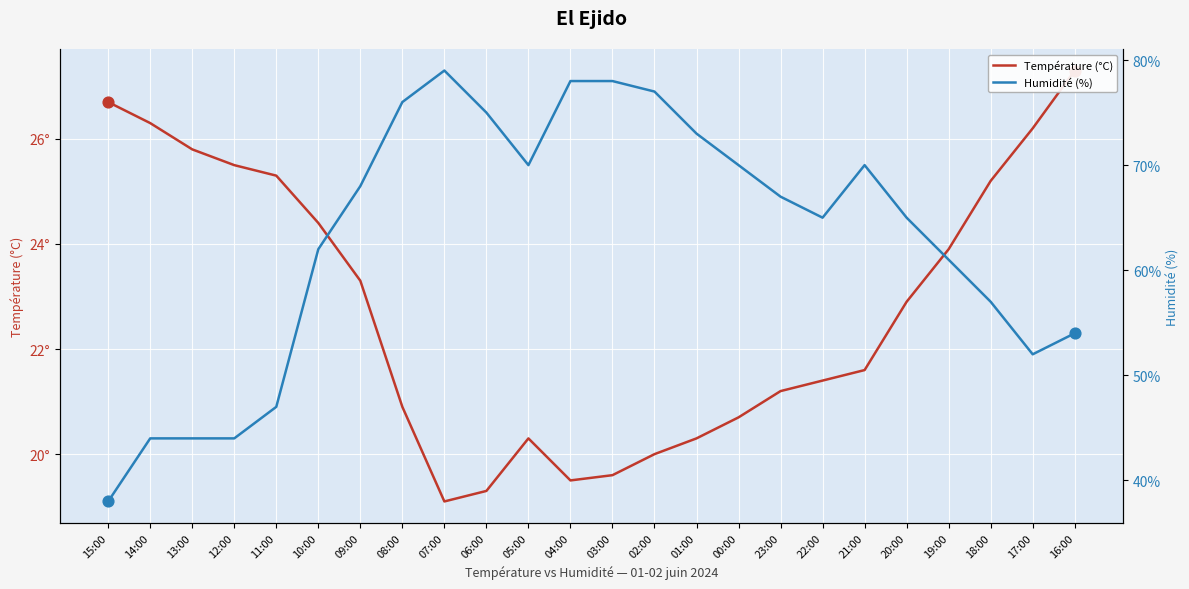

Which series has the largest total across all categories?

Humidité (%)